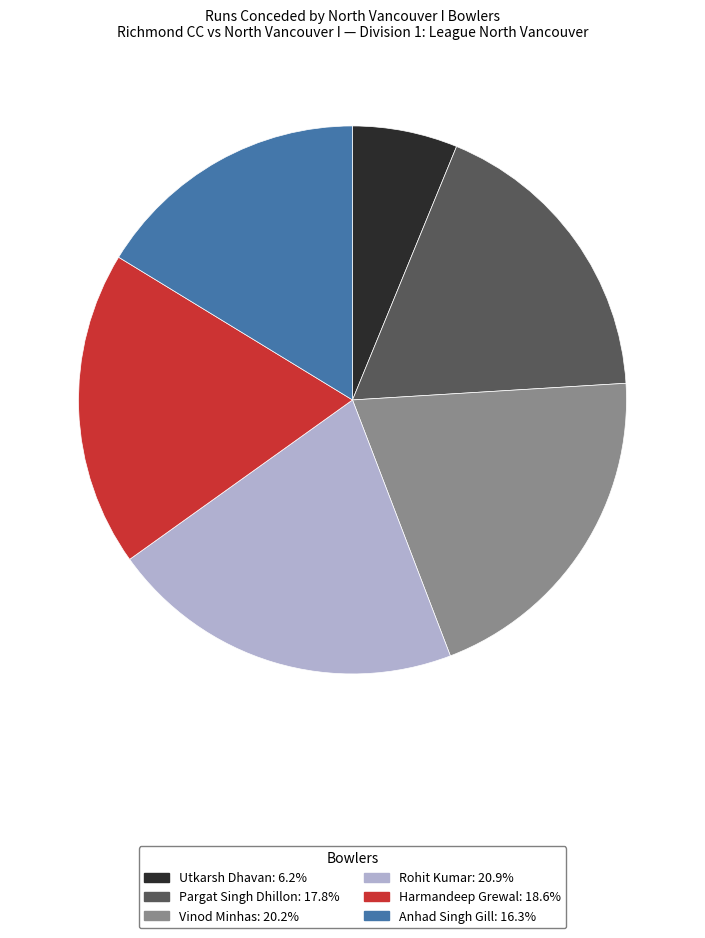

Which has a higher value, Anhad Singh Gill or Vinod Minhas?

Vinod Minhas